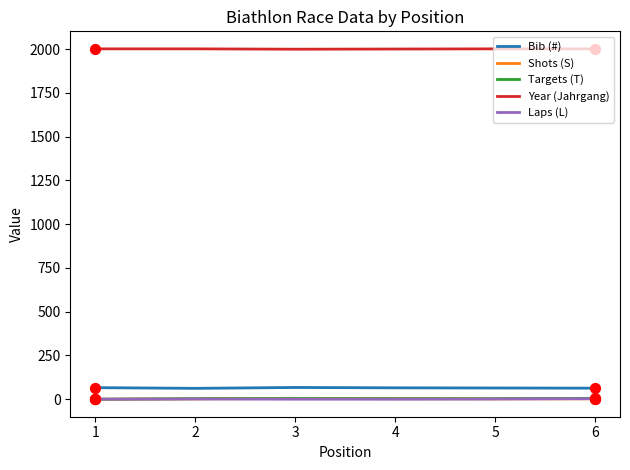

What are all the series names shown in the legend?

Bib (#), Shots (S), Targets (T), Year (Jahrgang), Laps (L)